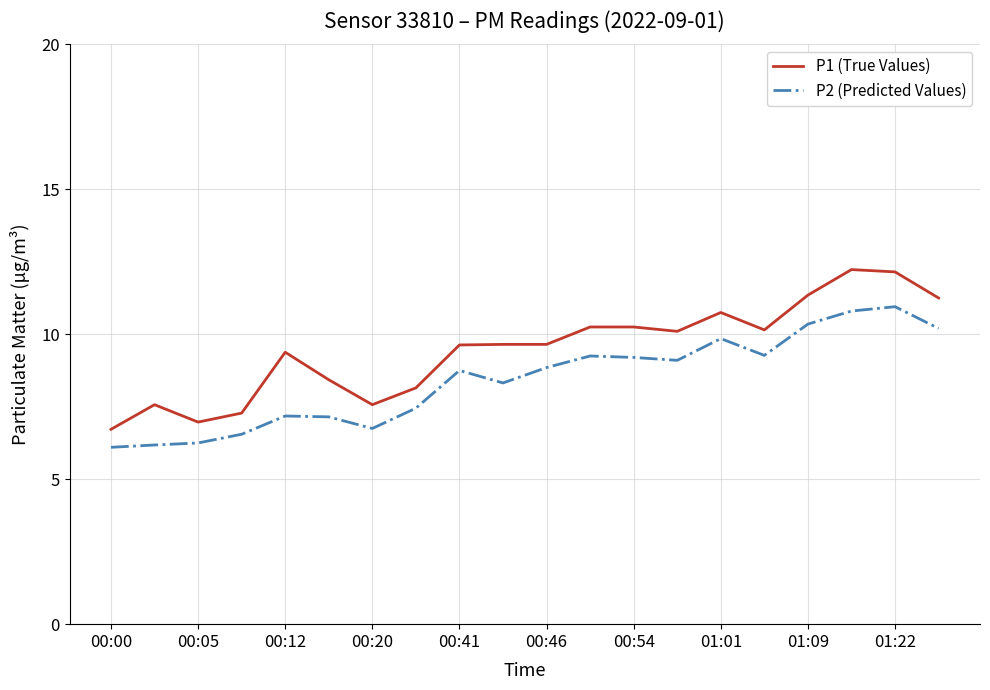

What is the maximum value for P1 (True Values)?

12.2